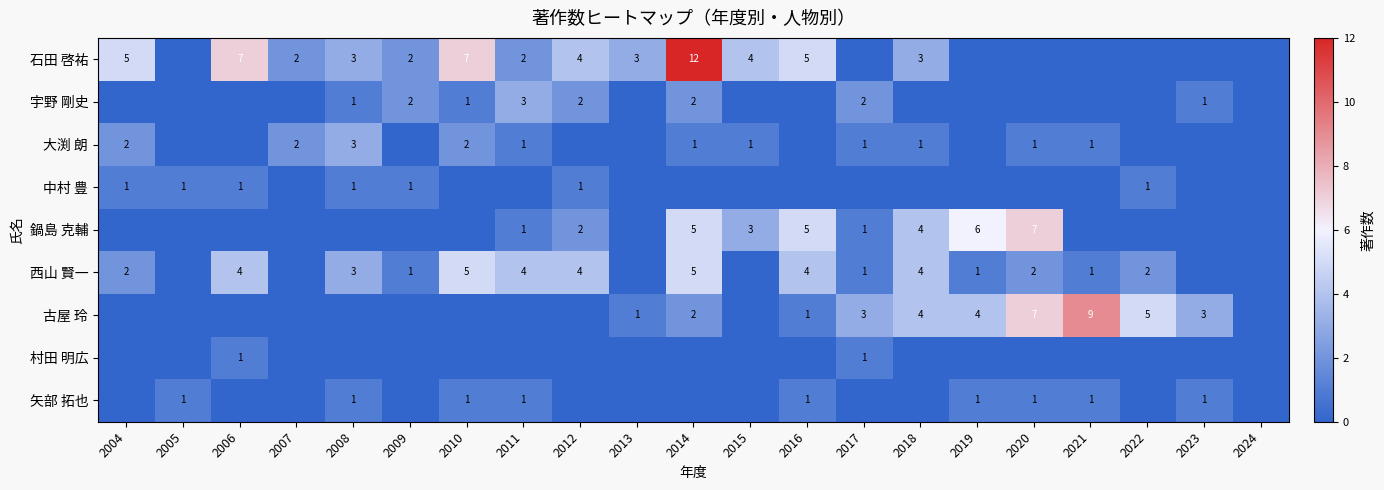

What is the spread (max minus min) of values at 2011?

4